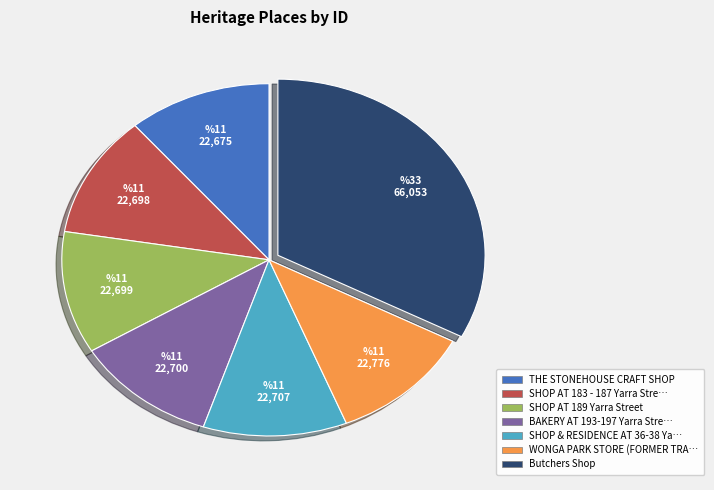

Does any single category account for the majority?

No